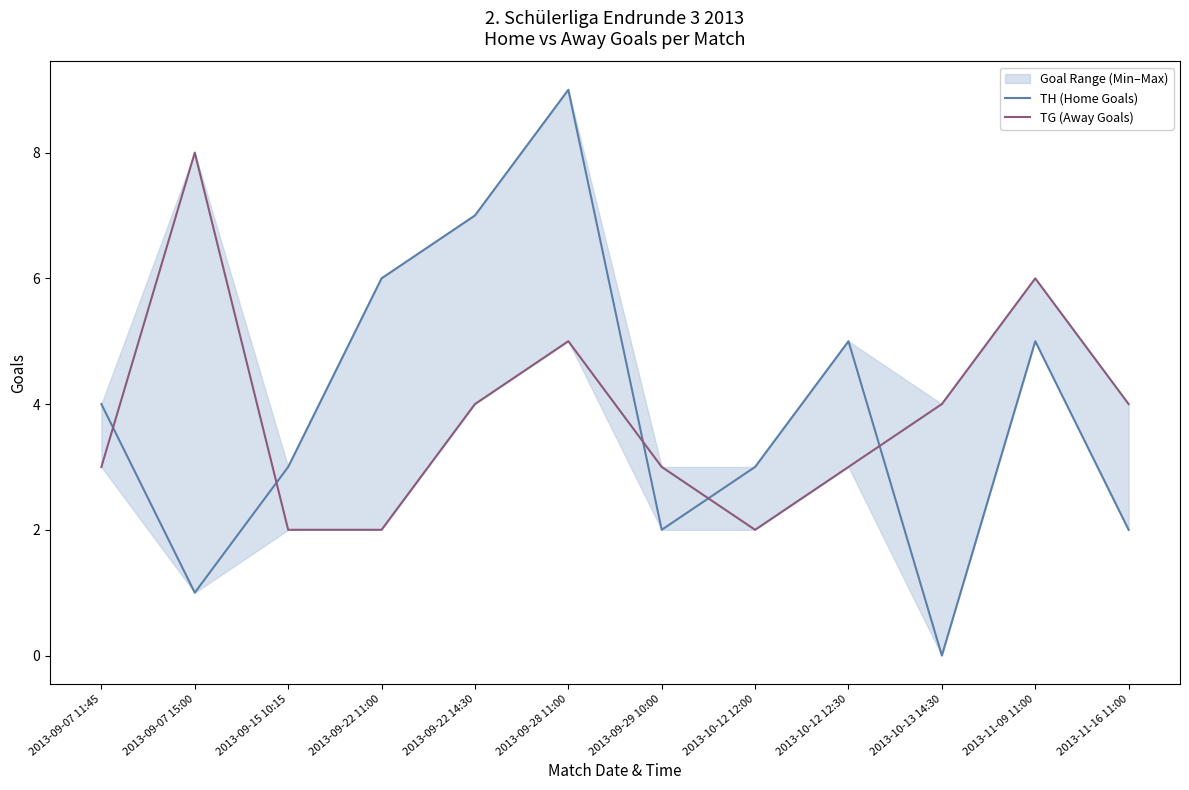

Reading left to right, transcribe all the data shown in this chart.

TH (Home Goals): 2013-09-07 11:45=4	2013-09-07 15:00=1	2013-09-15 10:15=3	2013-09-22 11:00=6	2013-09-22 14:30=7	2013-09-28 11:00=9	2013-09-29 10:00=2	2013-10-12 12:00=3	2013-10-12 12:30=5	2013-10-13 14:30=0	2013-11-09 11:00=5	2013-11-16 11:00=2
TG (Away Goals): 2013-09-07 11:45=3	2013-09-07 15:00=8	2013-09-15 10:15=2	2013-09-22 11:00=2	2013-09-22 14:30=4	2013-09-28 11:00=5	2013-09-29 10:00=3	2013-10-12 12:00=2	2013-10-12 12:30=3	2013-10-13 14:30=4	2013-11-09 11:00=6	2013-11-16 11:00=4